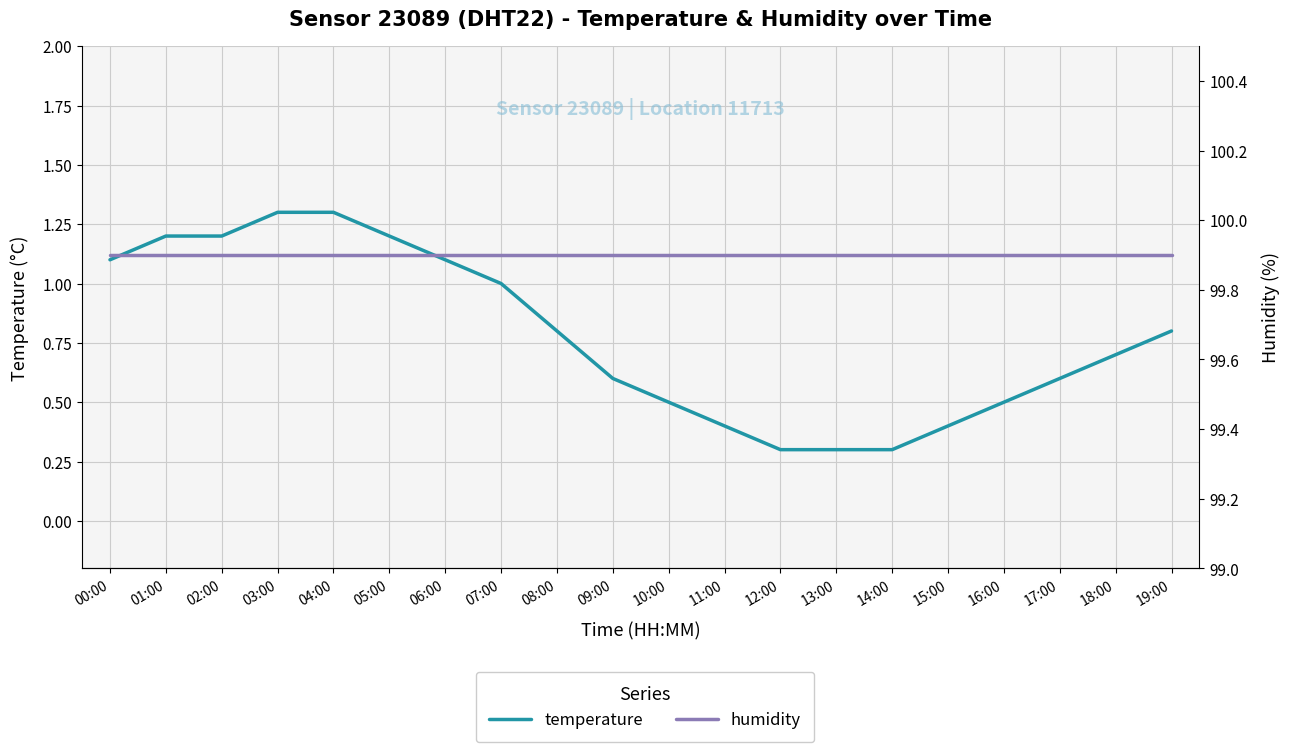

What is the lowest value of the temperature series?

0.3